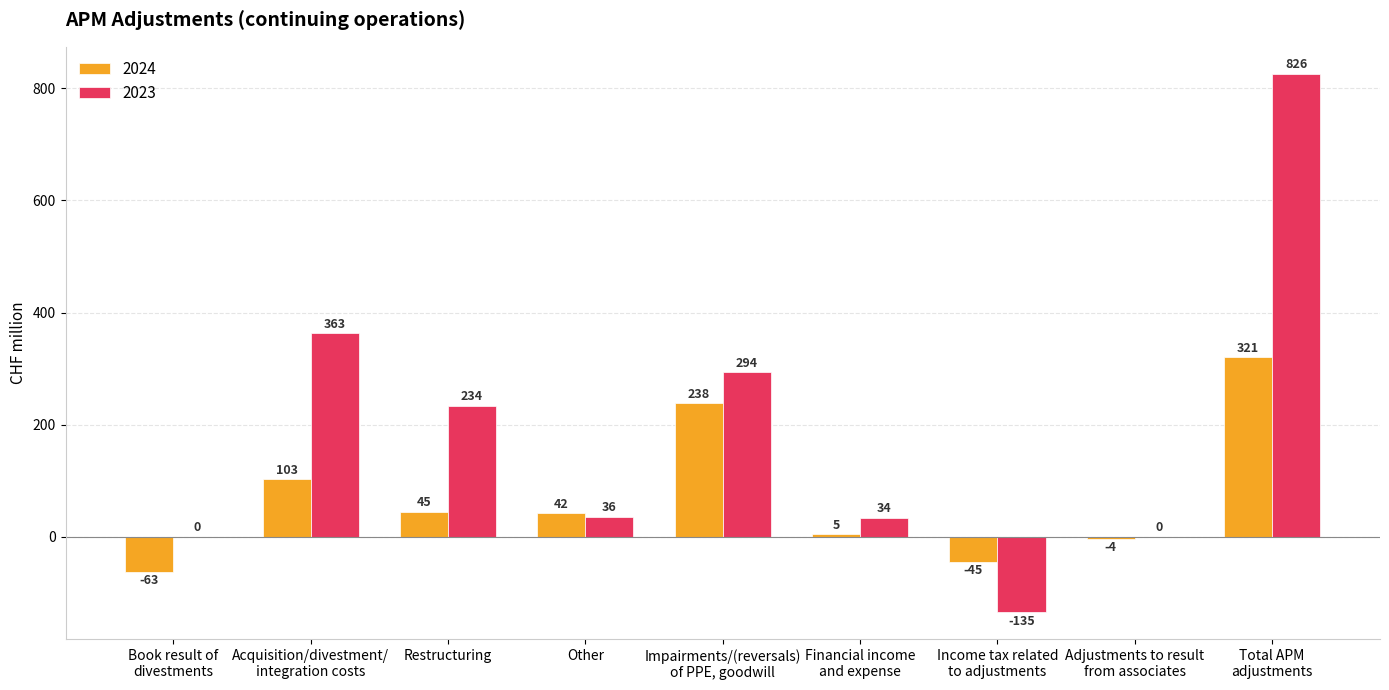

Count the number of data series in this chart.

2